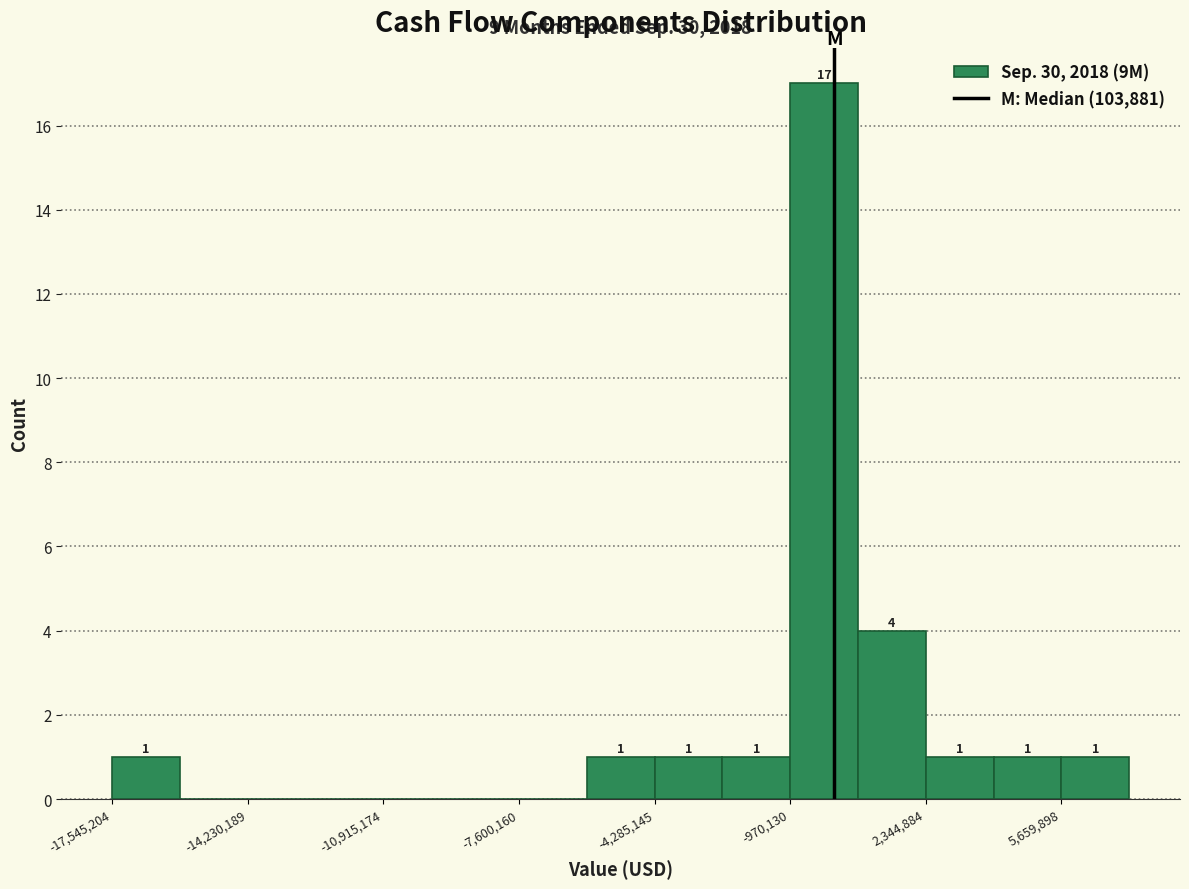

Around what value on the x-axis is the tallest bar? Give the approximate position of its centre, as read against the axis.

0